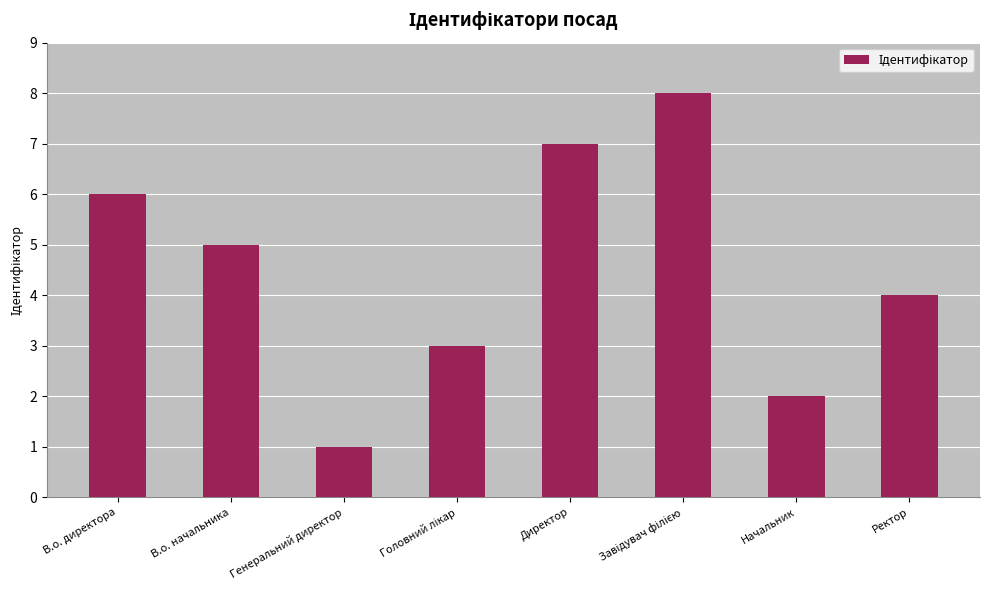

Reading left to right, extract all data points from this chart.

6	5	1	3	7	8	2	4